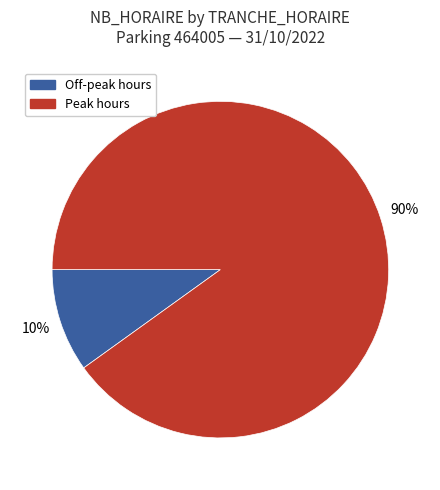

To the nearest percent, what is the difference between the largest and smallest slice percentages?

80%